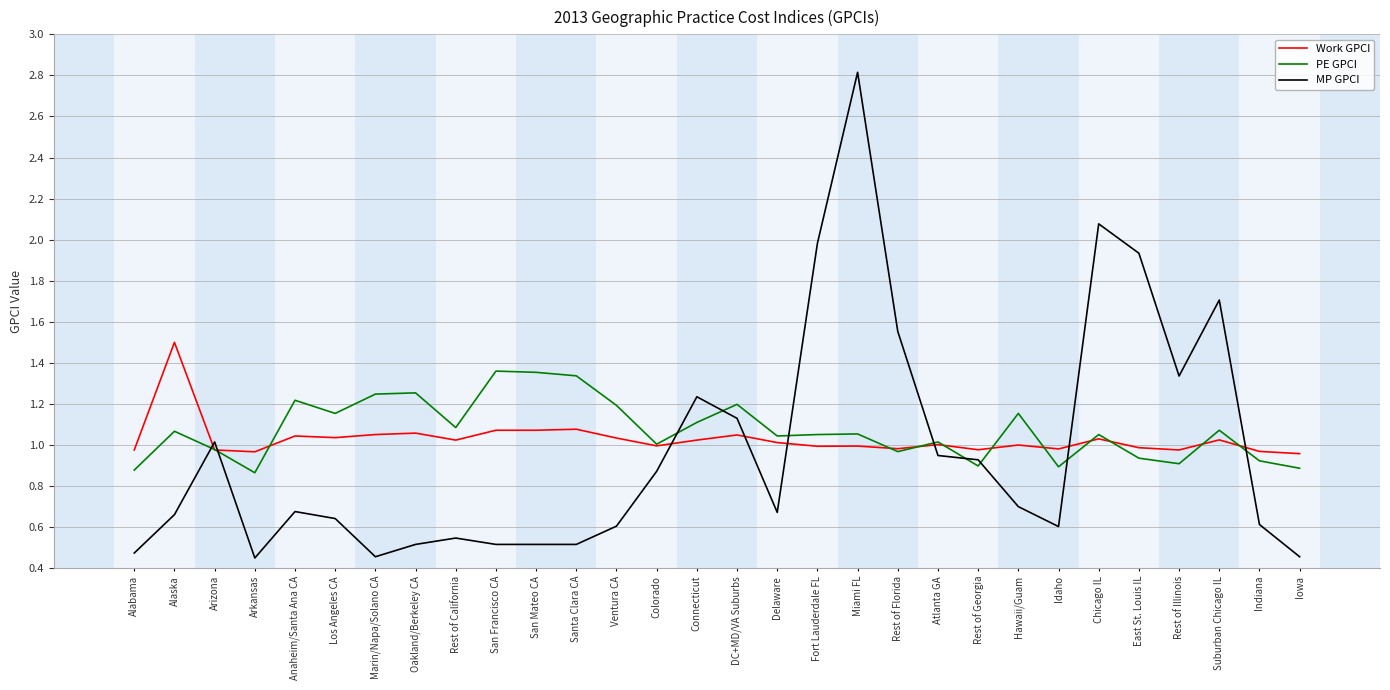

List the series in order of their peak value, lowest first.

PE GPCI, Work GPCI, MP GPCI